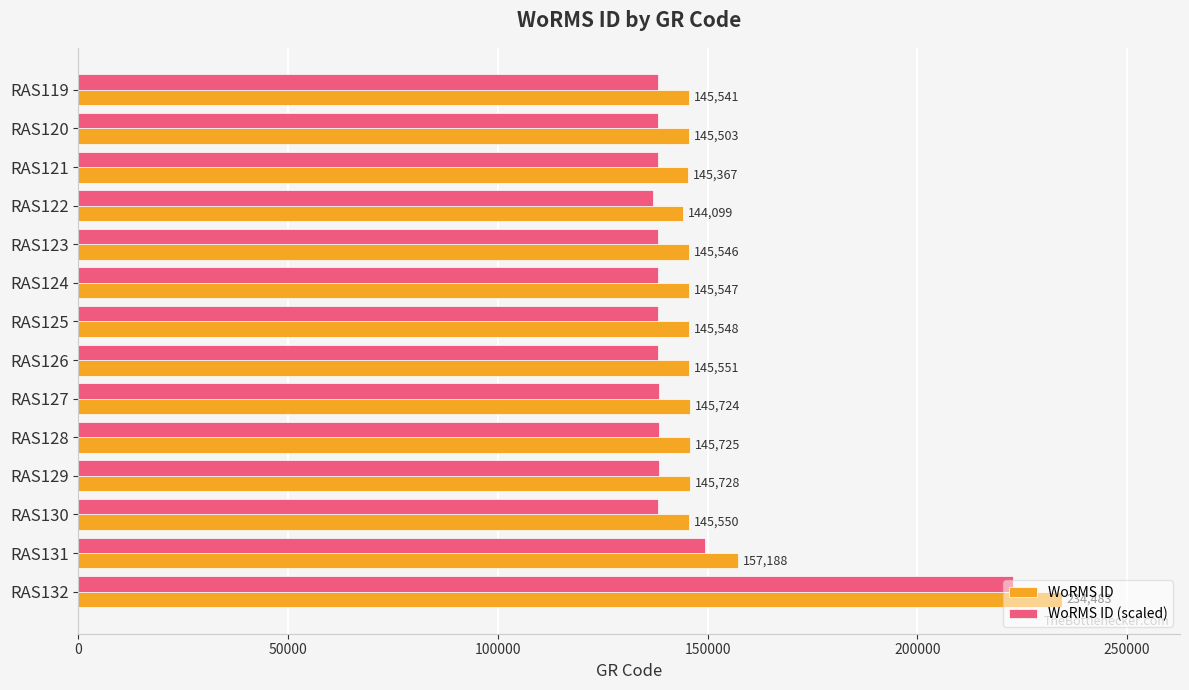

Which series has the largest total across all categories?

WoRMS ID